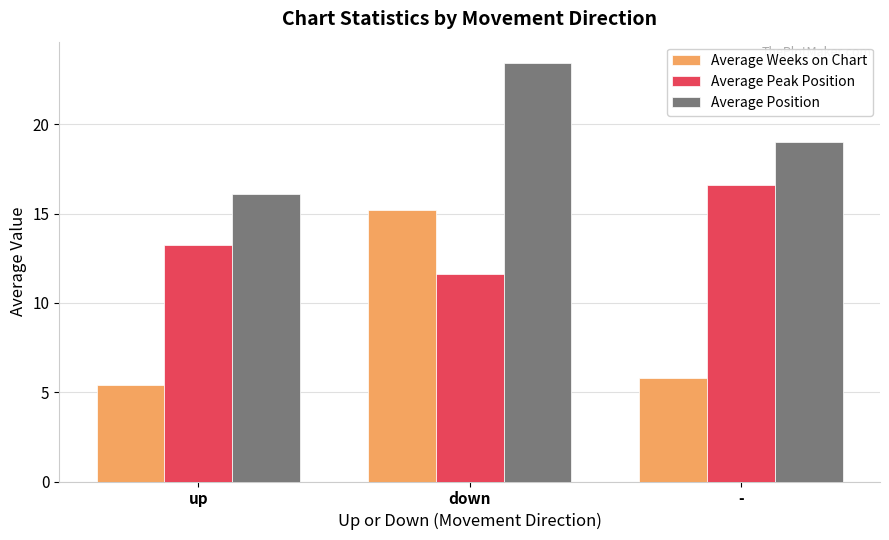

Is it true that Average Weeks on Chart equals 5.4 at up?

True